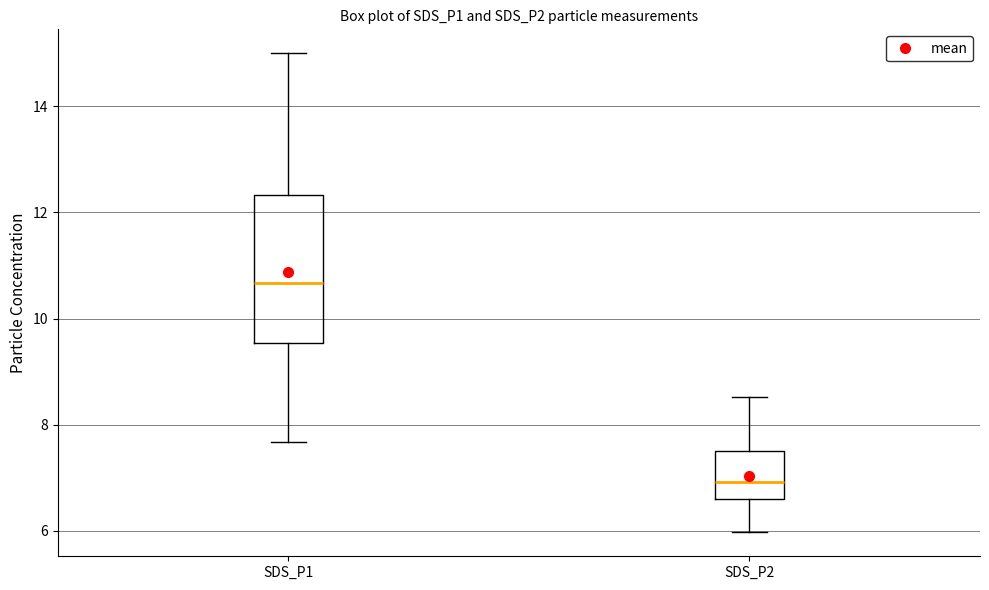

Reading left to right, read every box against the y-axis: the position of its median line, the range the box covers, and the ends of its whiskers. The values are not printed on the chart, so give them approximately, as read against the axis.

SDS_P1: median 10.6, box 9.6 to 12.4, whiskers 7.6 to 15.0
SDS_P2: median 7.0, box 6.6 to 7.6, whiskers 6.0 to 8.6